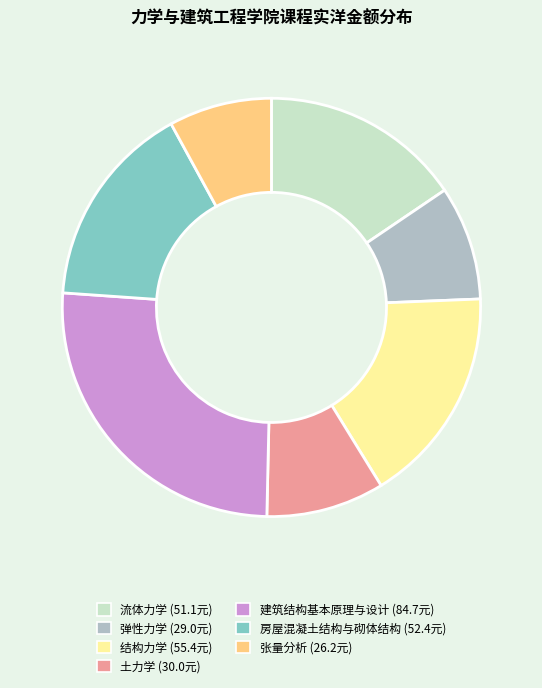

Do 张量分析 (26.2元) and 弹性力学 (29.0元) together represent more than half of the pie?

No